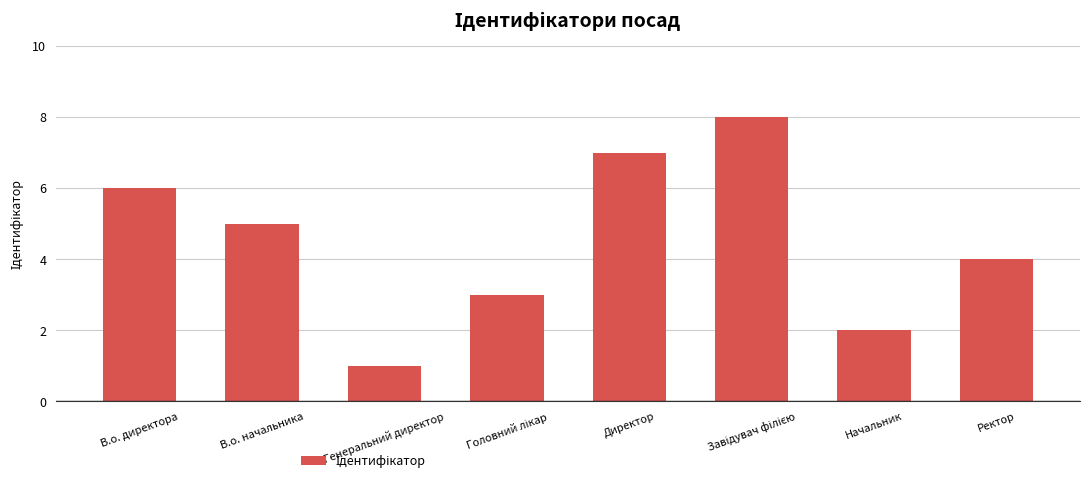

Reading left to right, list all the values displayed in this chart.

6	5	1	3	7	8	2	4